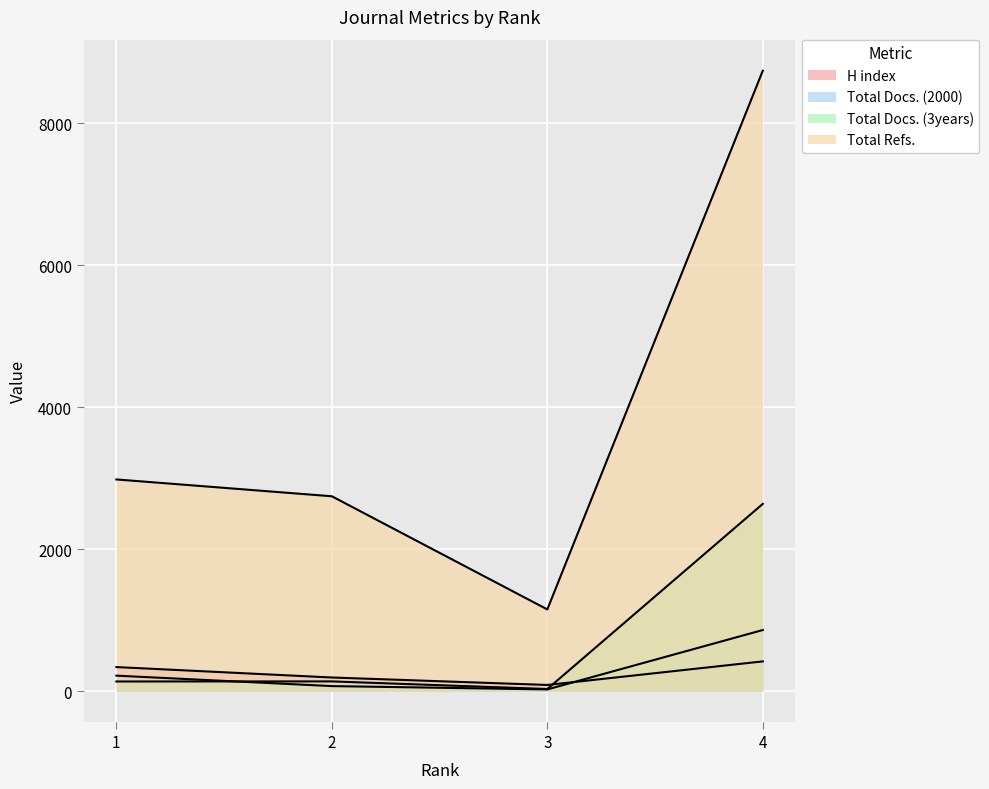

True or false: Total Refs. and H index intersect in this chart.

False